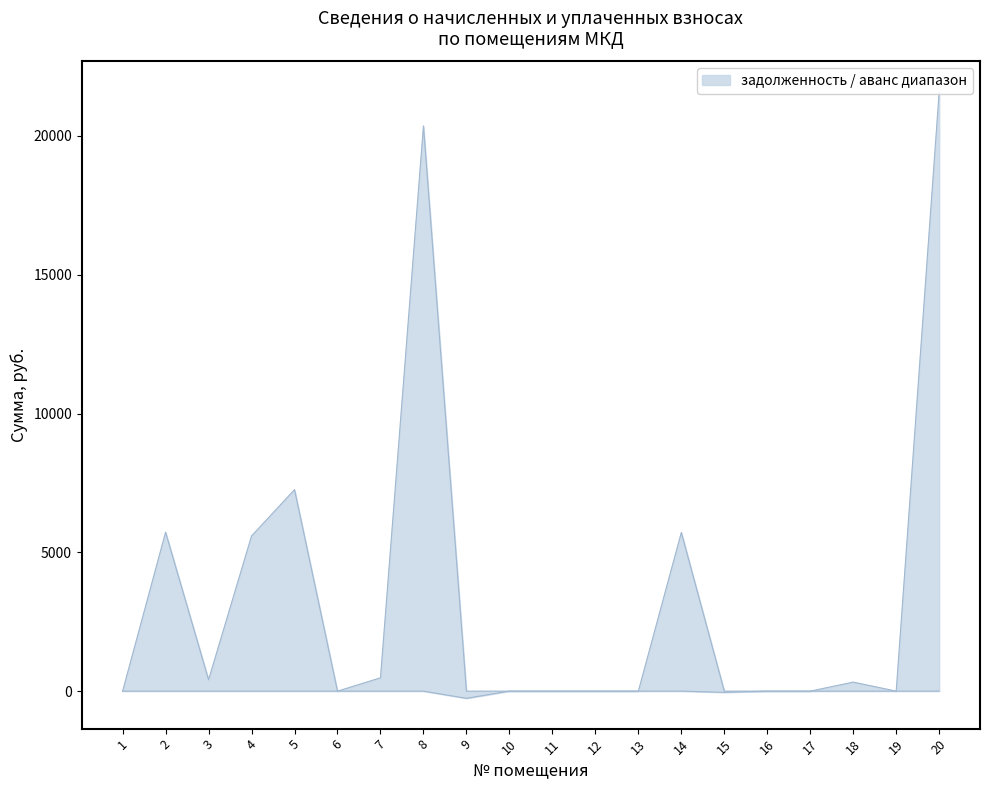

At which category is the sum across all series the highest?

20